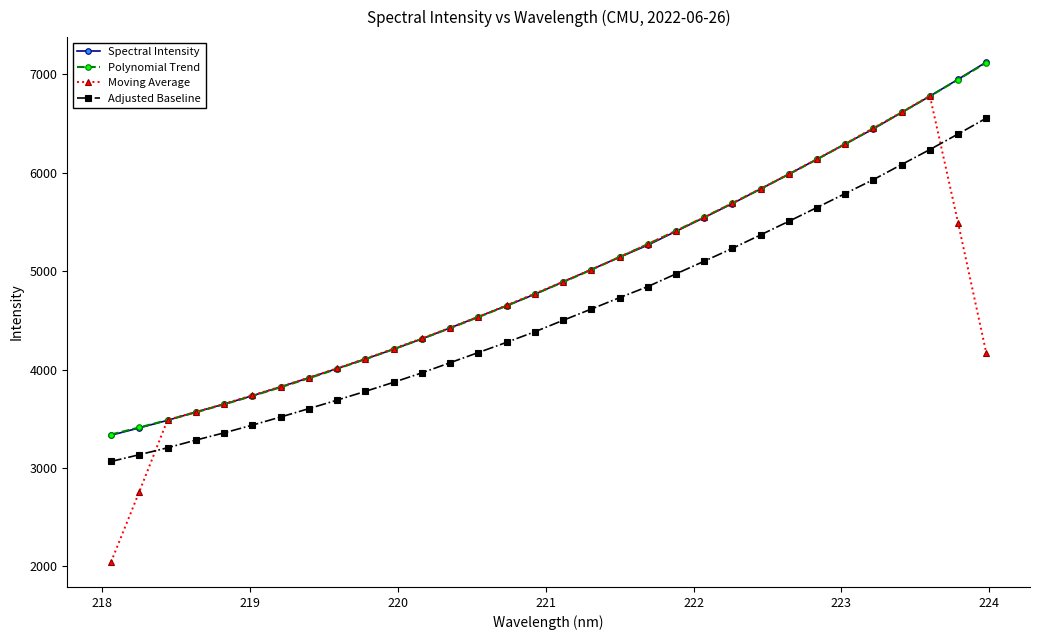

Which series has the largest range (max minus min)?

Moving Average